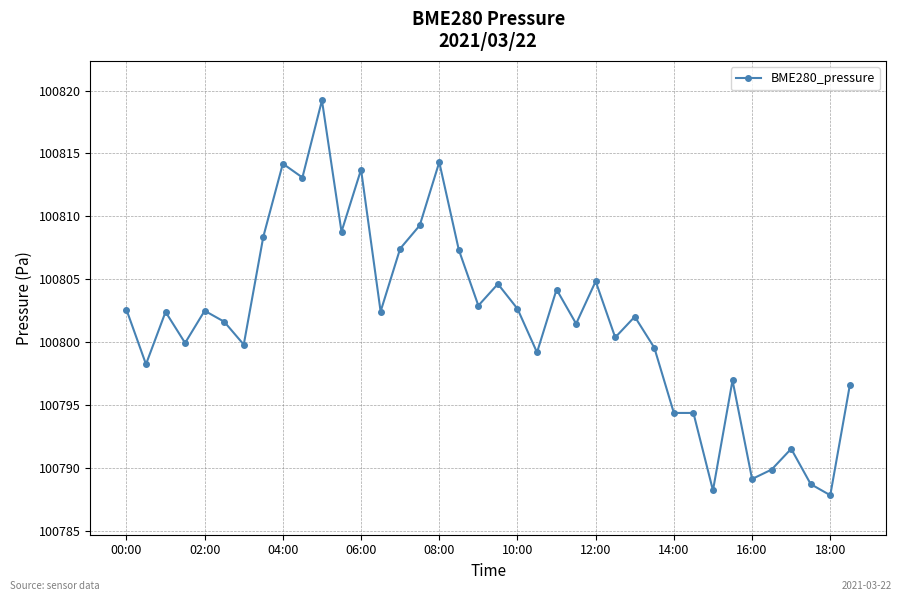

What is the value of the 27th point from the left?

100802.0